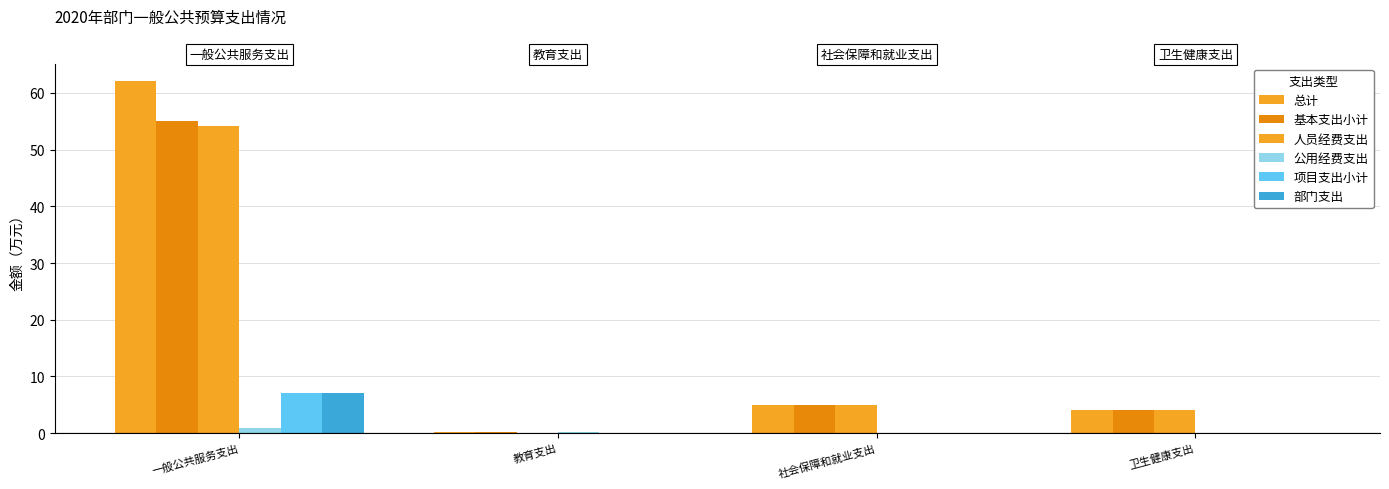

Where is 总计 nearest to the value 31?

社会保障和就业支出